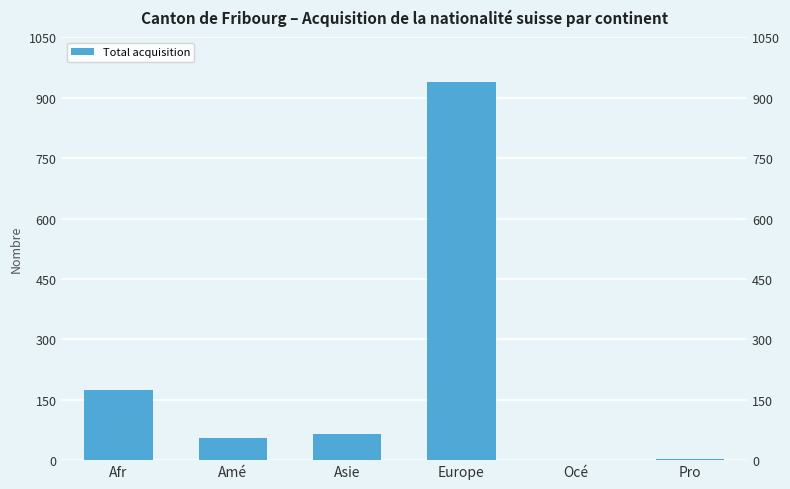

Where does the data first go above 65?

Afr